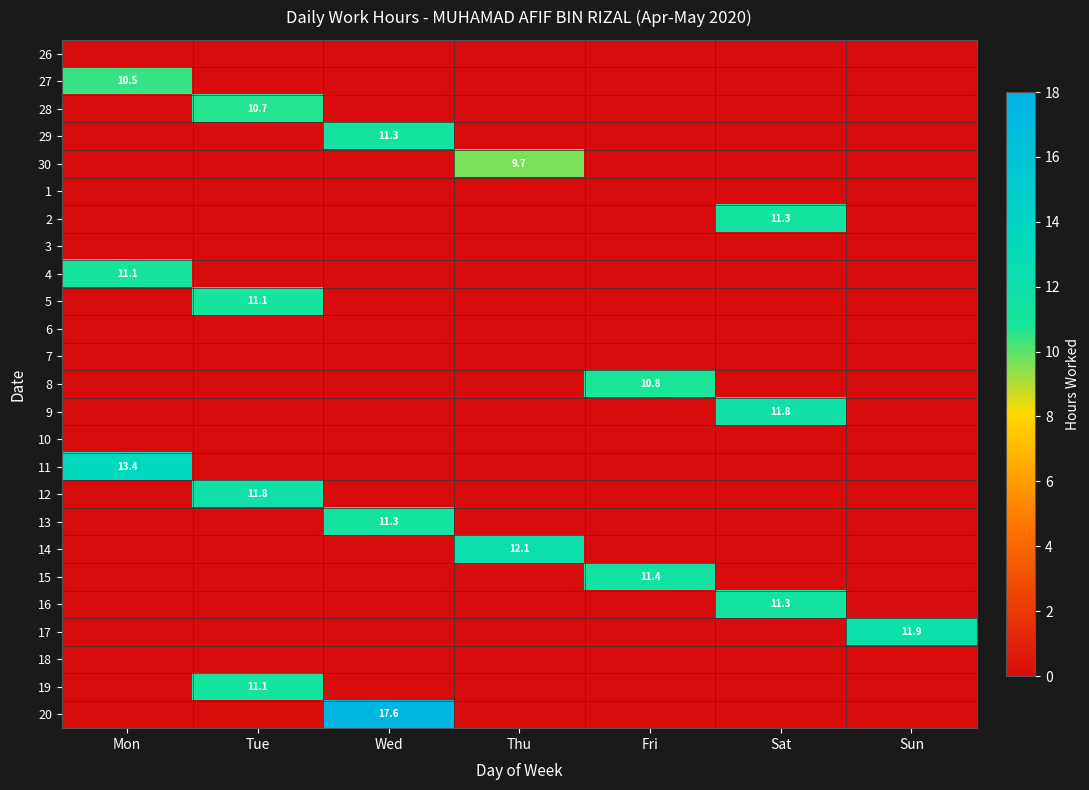

At which category does the chart reach its minimum across all series?

Mon